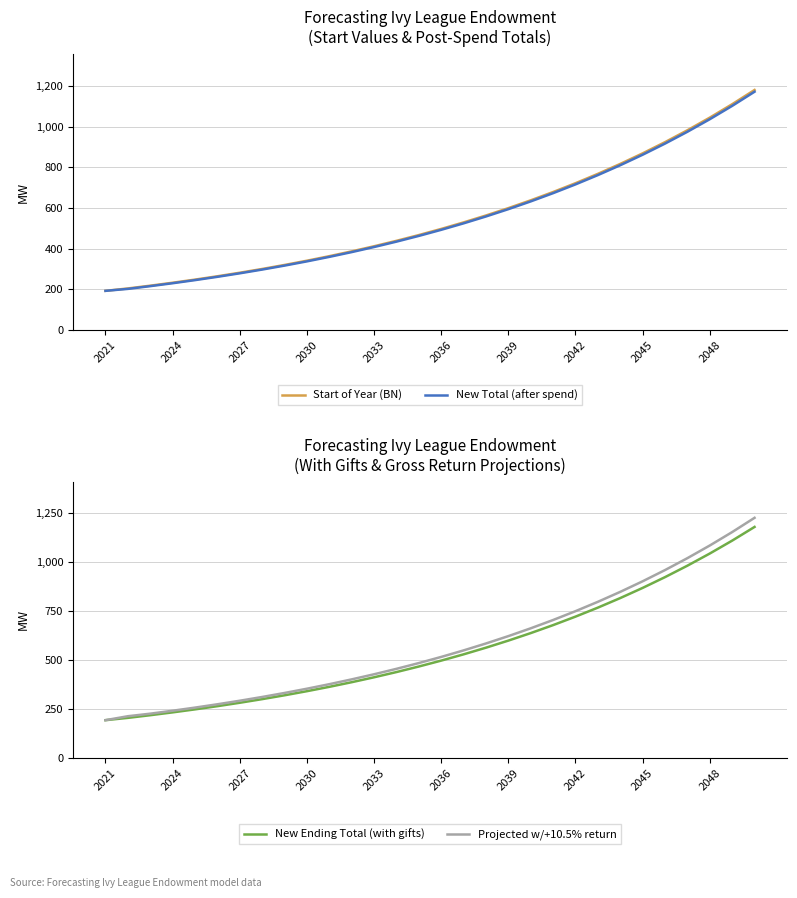

The New Ending Total (with gifts) series shows 868.8 at 2045. True or false?

True